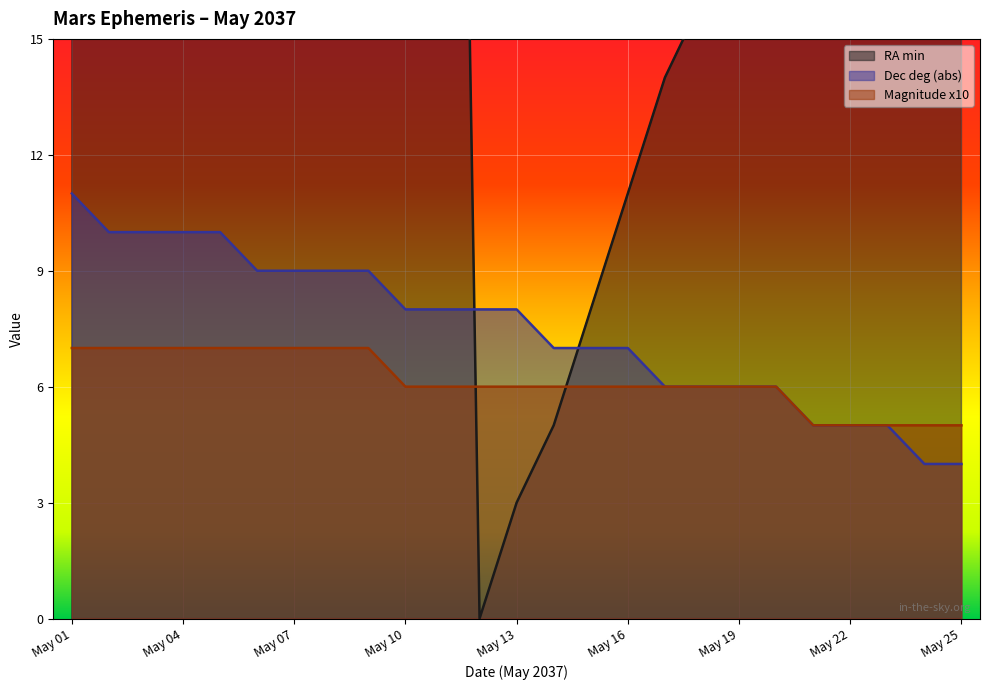

What is the minimum value for Magnitude x10?

5